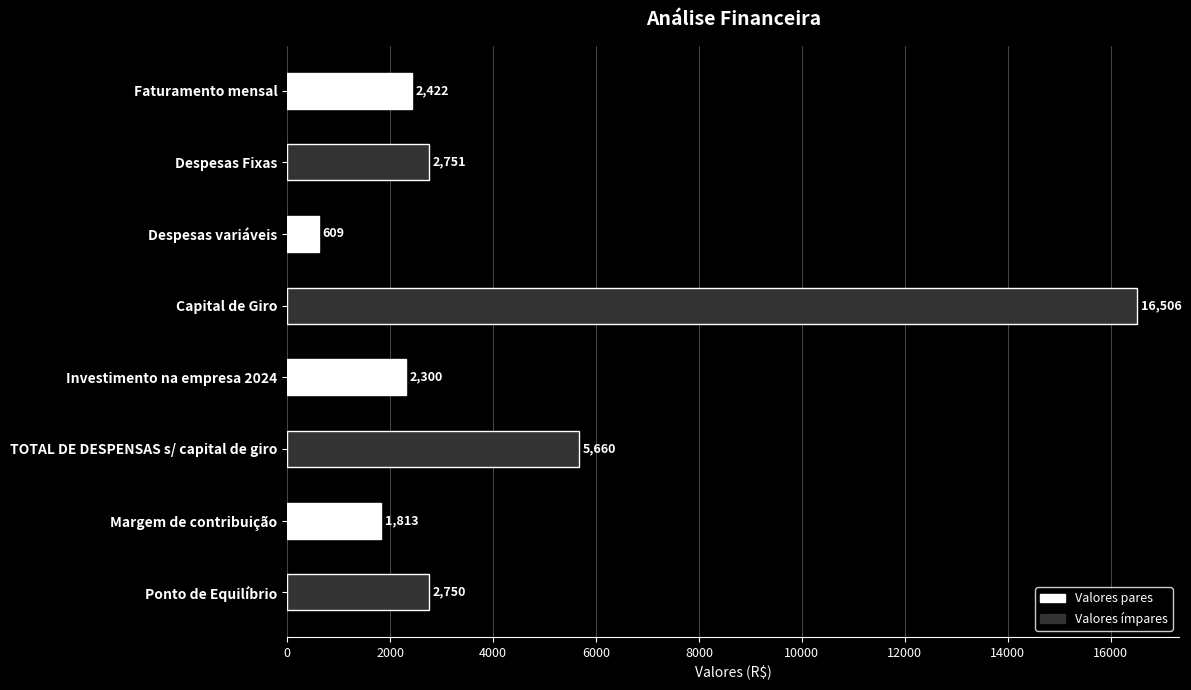

What is the maximum value shown in the chart?

16506.0